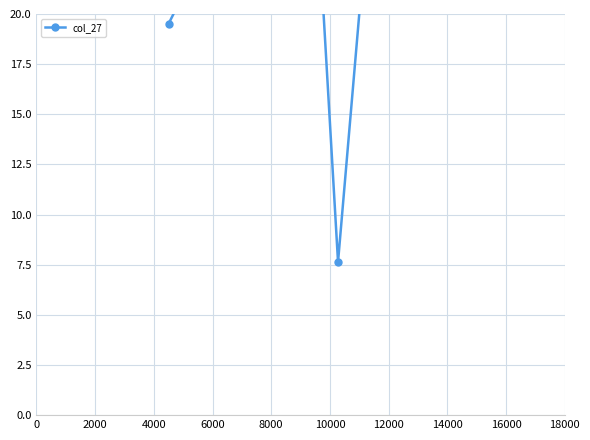

What is the difference between the maximum and minimum values?

40.6